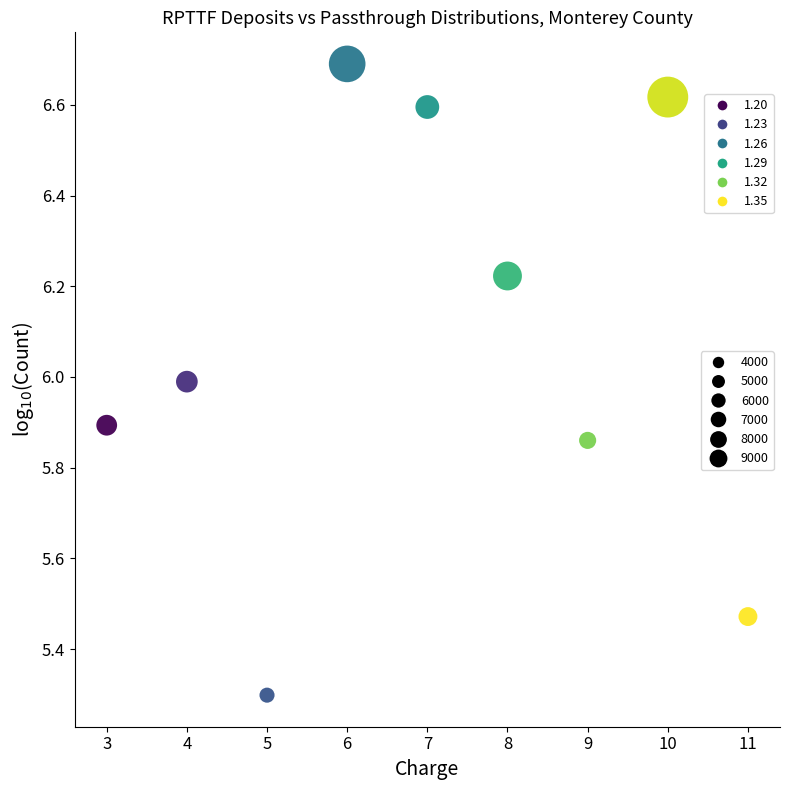

What Y value in the scatter plot is closest to 5?

5.3